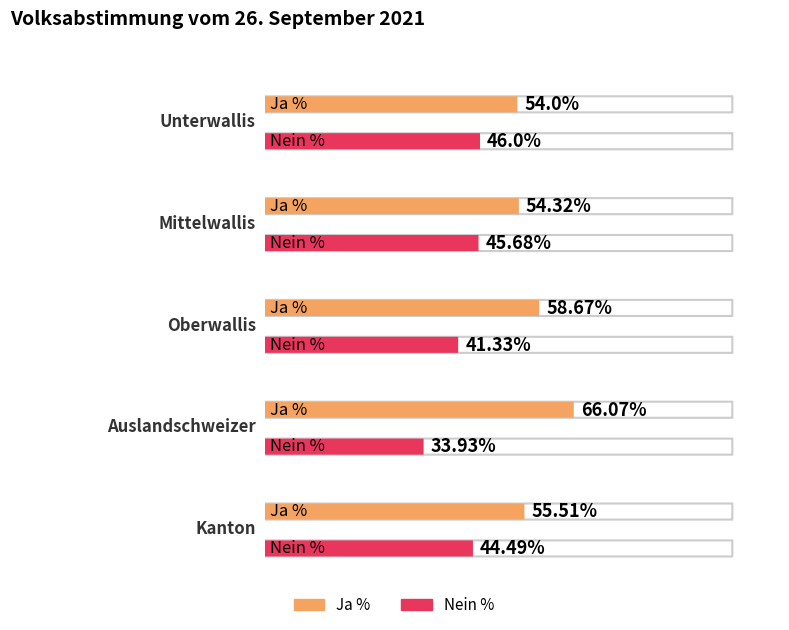

What are all the series names shown in the legend?

Ja %, Nein %